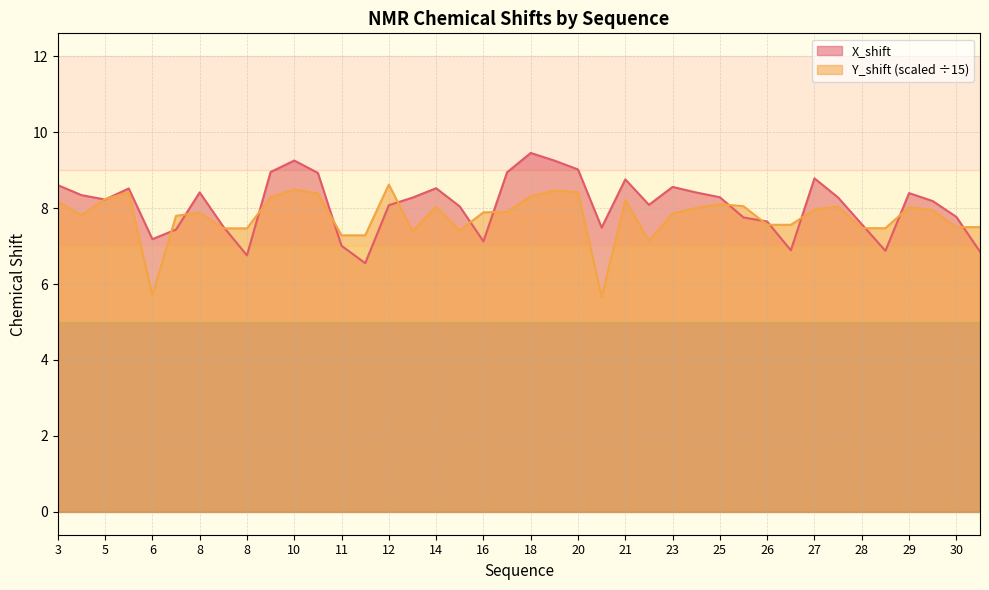

What is the maximum value shown in the chart?

9.5